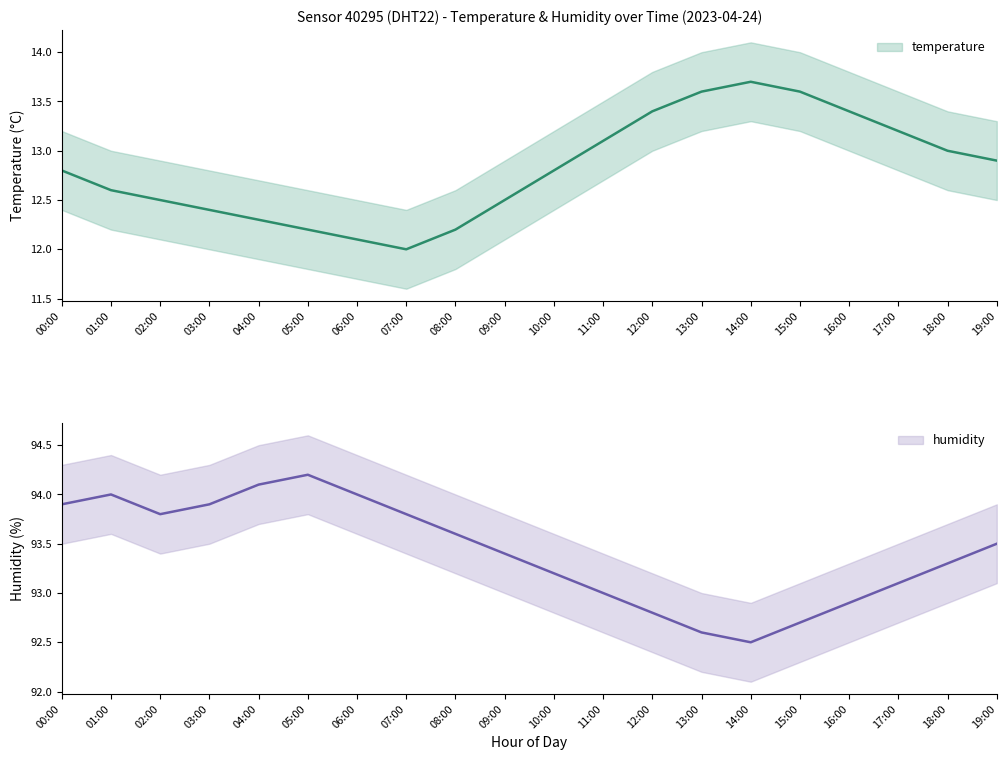

Rank the series at 01:00 from highest to lowest value.

humidity, temperature